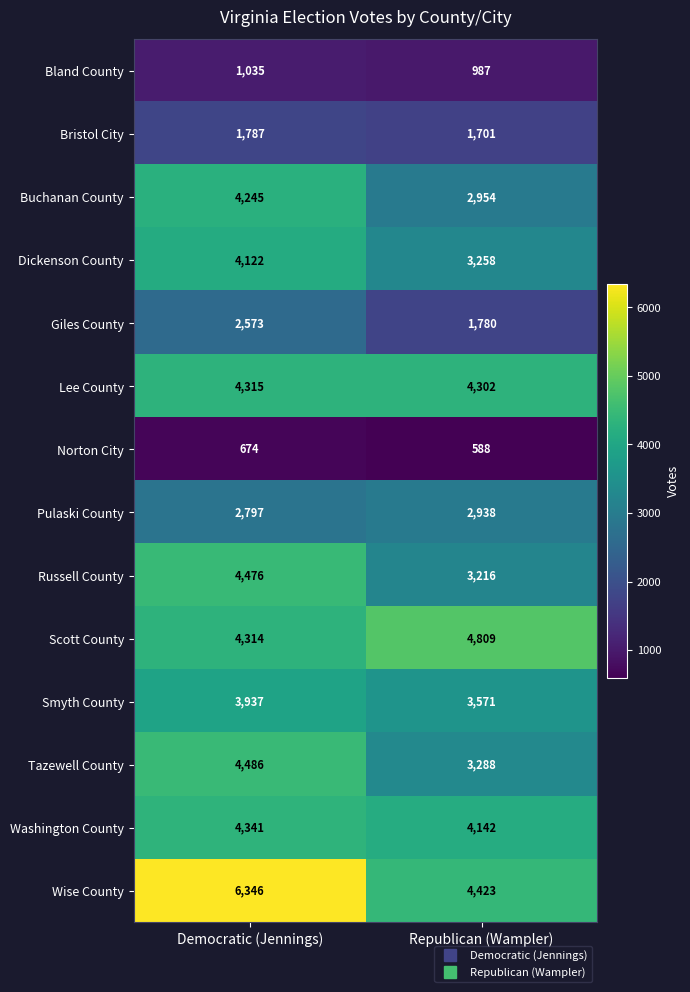

What is the difference between the maximum and minimum values in the Smyth County series?

366